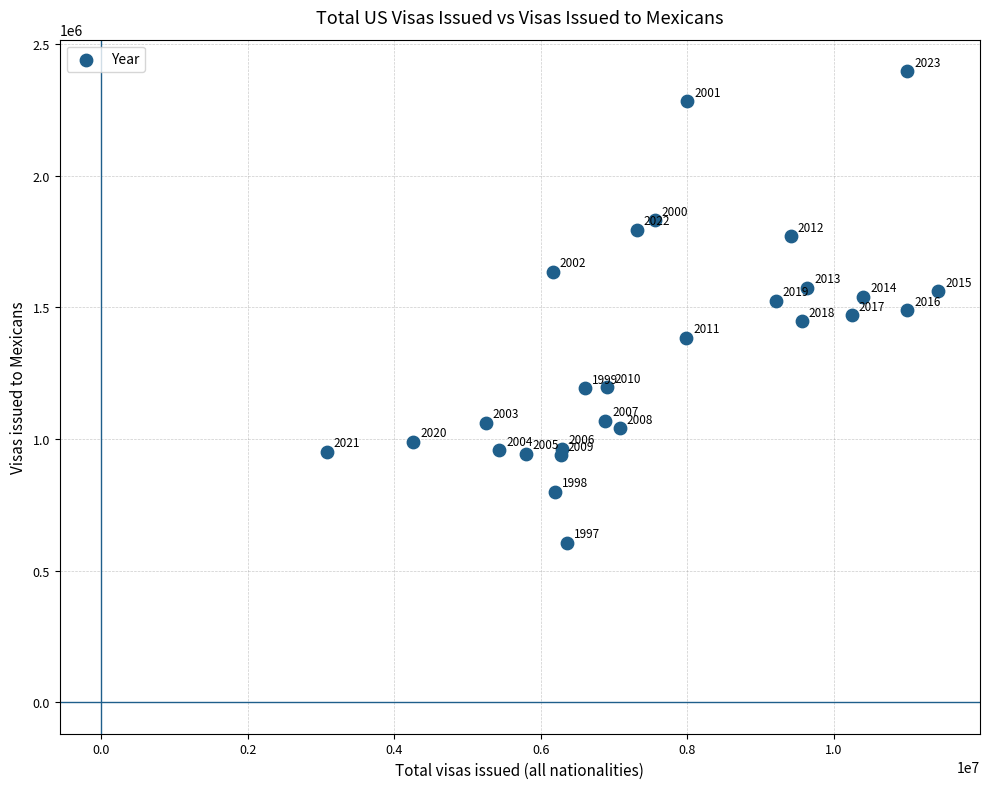

What Y value in the scatter plot is closest to 1501103?

1489413